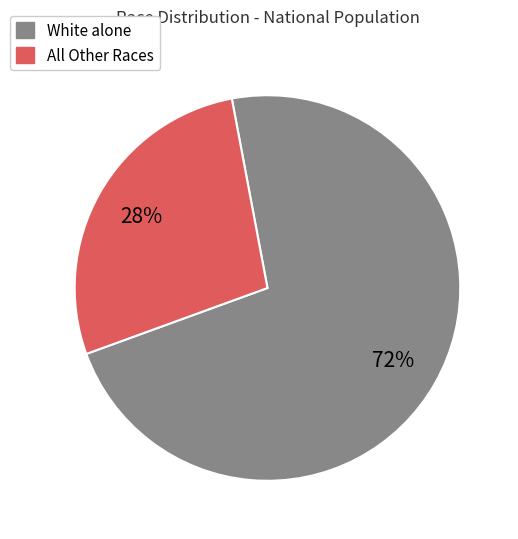

To the nearest percent, what is the average slice percentage?

50%